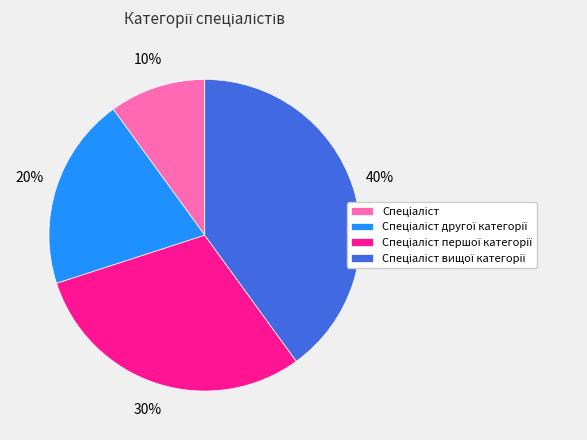

Is there any slice that represents more than half of the pie?

No